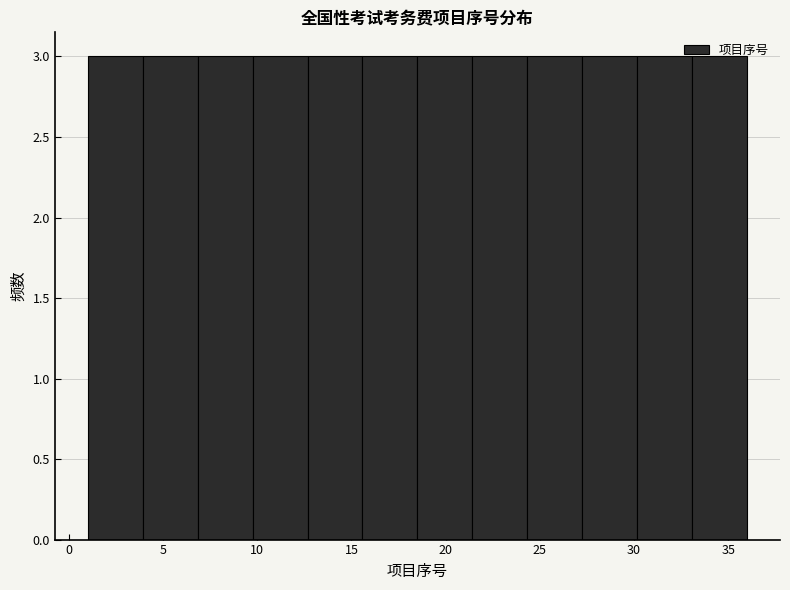

Reading left to right, list every bar in this chart as the range it spans on the x-axis followed by its height. Neither the bar edges nor the heights are printed on the chart, so give them approximately, as read against the axes.

1.0 to 4.0: 3
4.0 to 7.0: 3
7.0 to 10.0: 3
10.0 to 12.5: 3
12.5 to 15.5: 3
15.5 to 18.5: 3
18.5 to 21.5: 3
21.5 to 24.5: 3
24.5 to 27.5: 3
27.5 to 30.0: 3
30.0 to 33.0: 3
33.0 to 36.0: 3